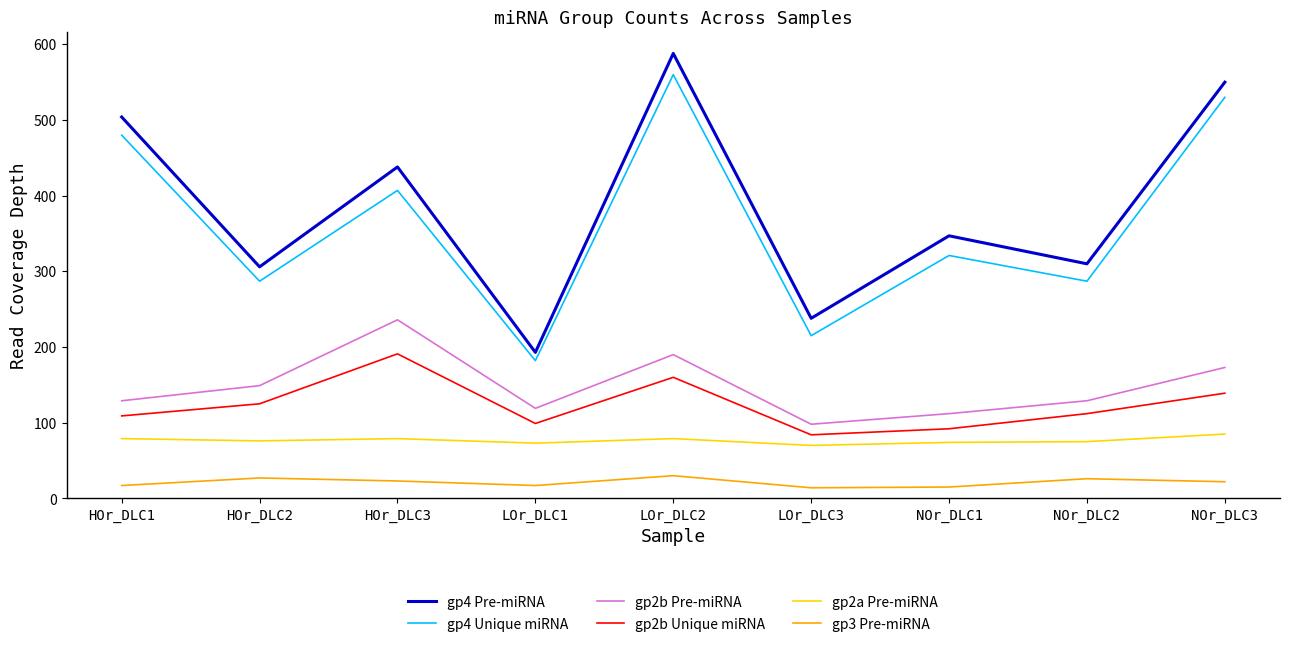

At which label does gp2a Pre-miRNA first exceed 76?

HOr_DLC1